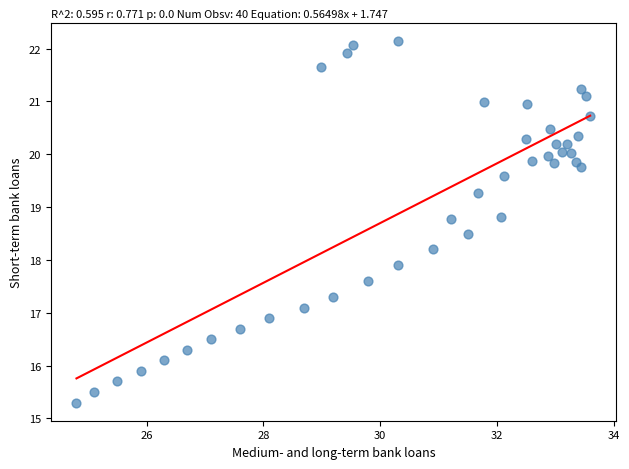

What Y value in the scatter plot is closest to 18?

17.9